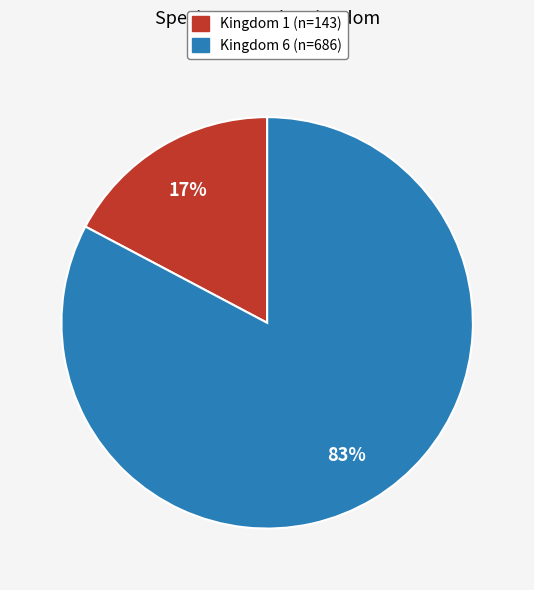

To the nearest percent, what is the difference between the largest and smallest slice percentages?

66%